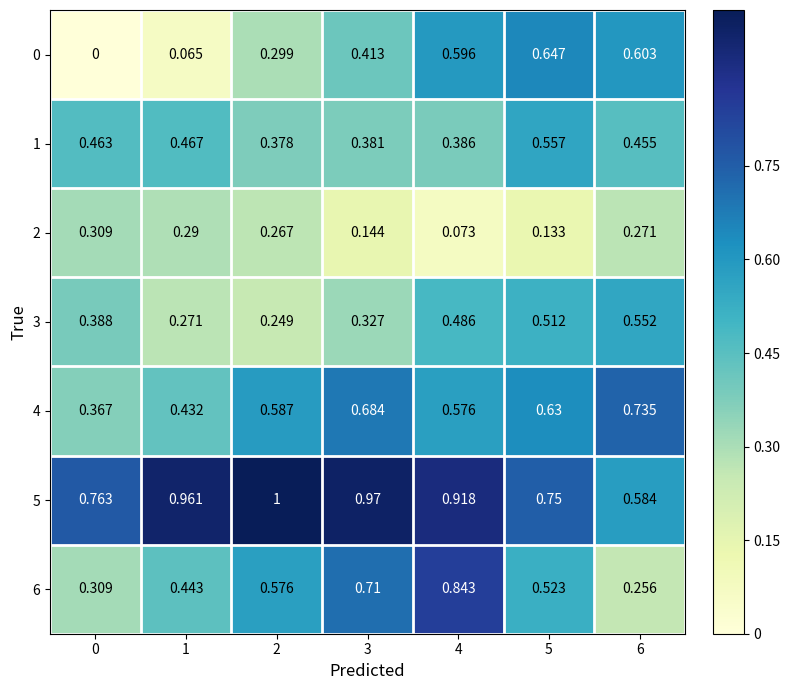

Is the value of 4 at 5 greater than the value of 5 at 5?

No